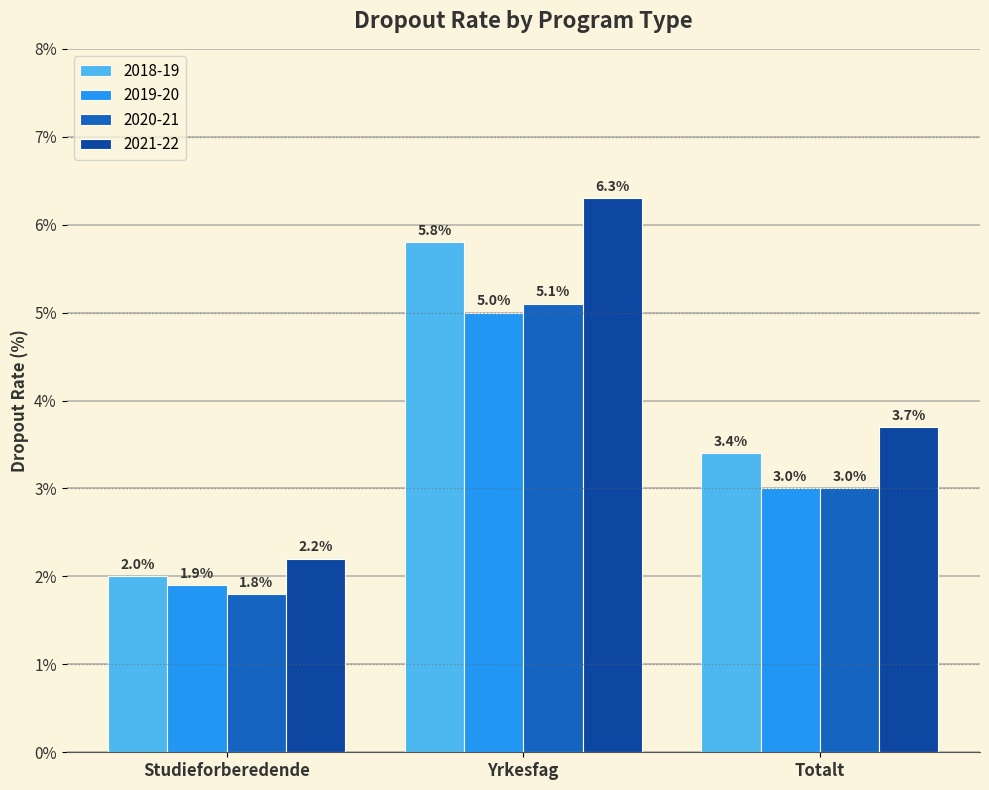

What is the total value across all series at Yrkesfag?

22.2